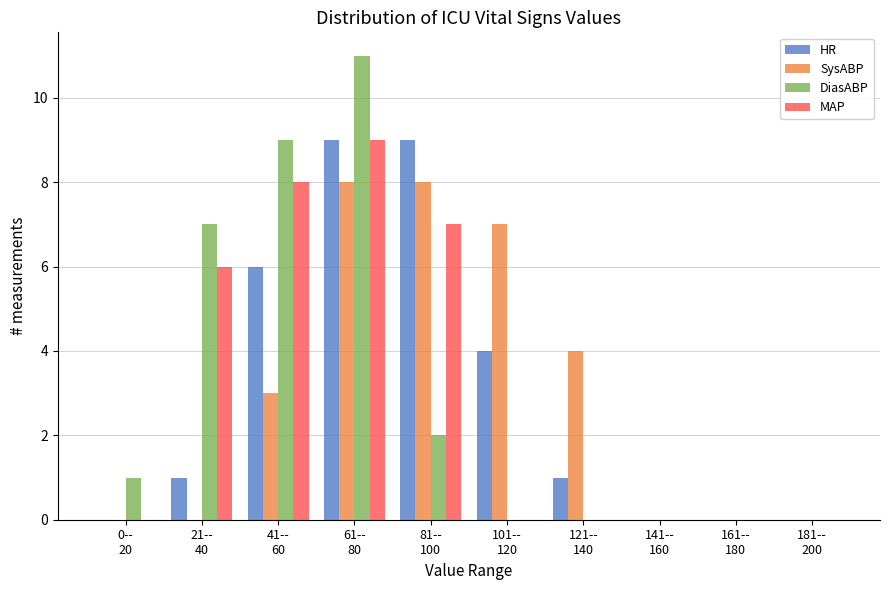

What is the sum of all MAP values?

30